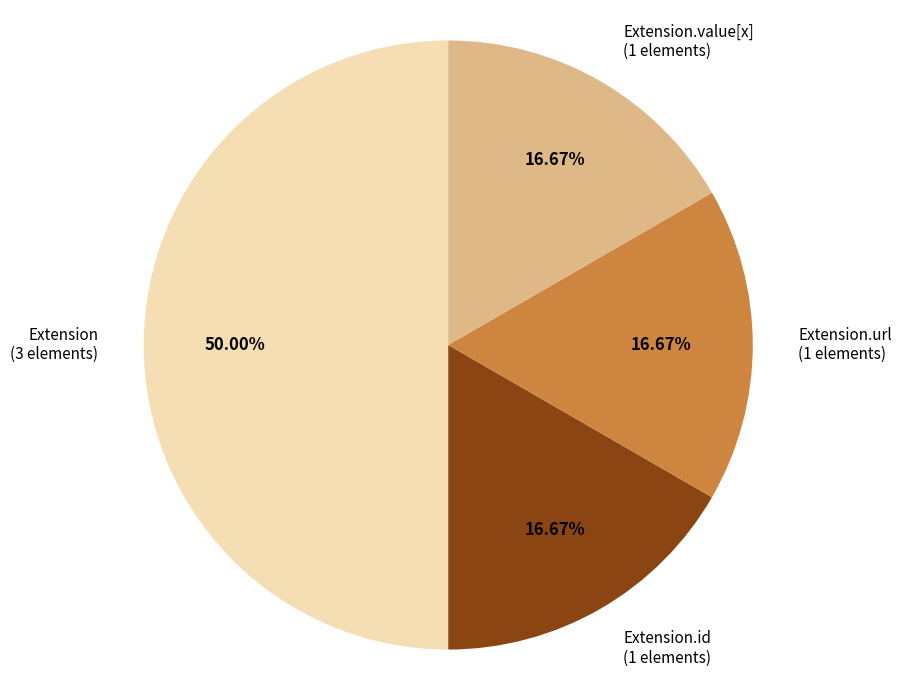

To the nearest percent, what is the difference between the largest and smallest slice percentages?

33%